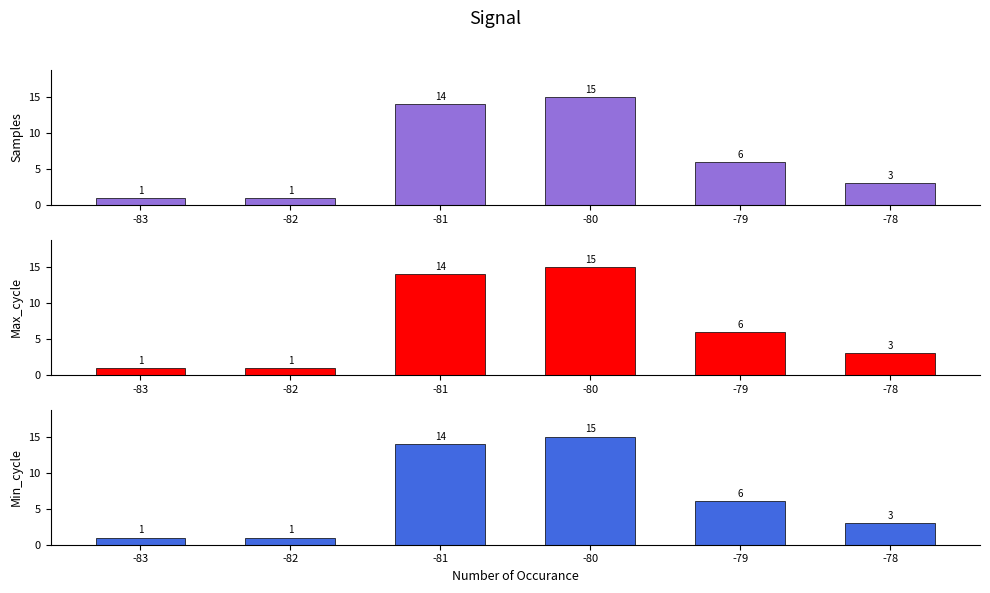

Does the chart contain stacked bars?

No